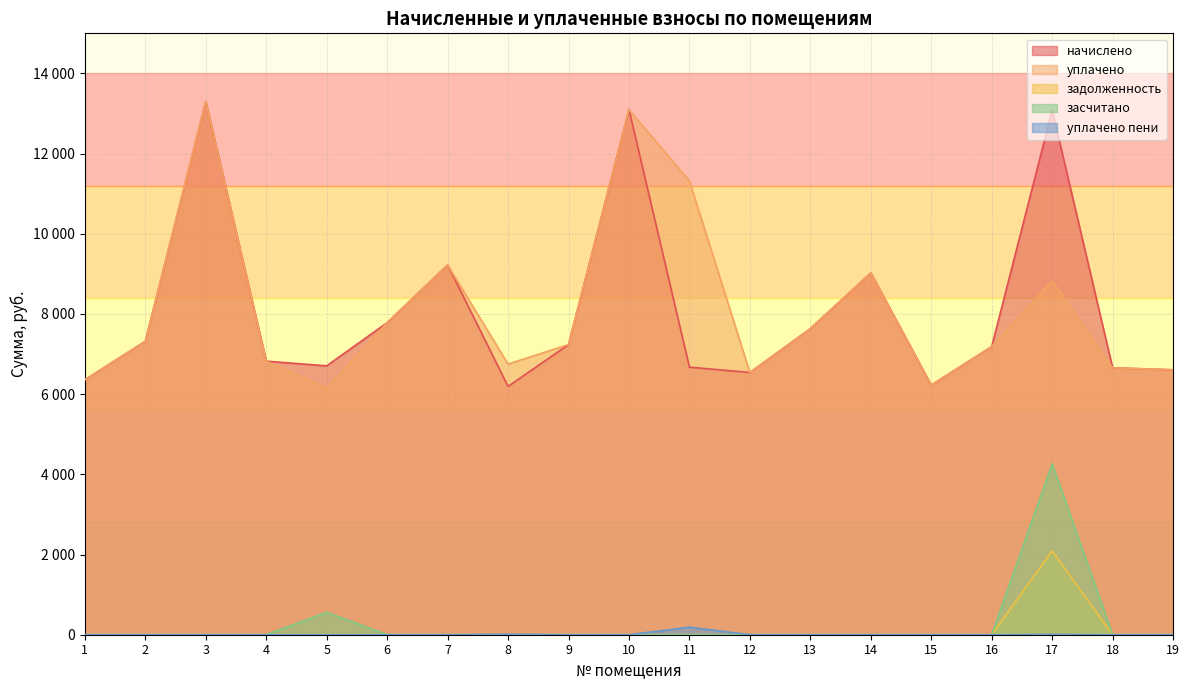

True or false: задолженность and уплачено intersect in this chart.

False